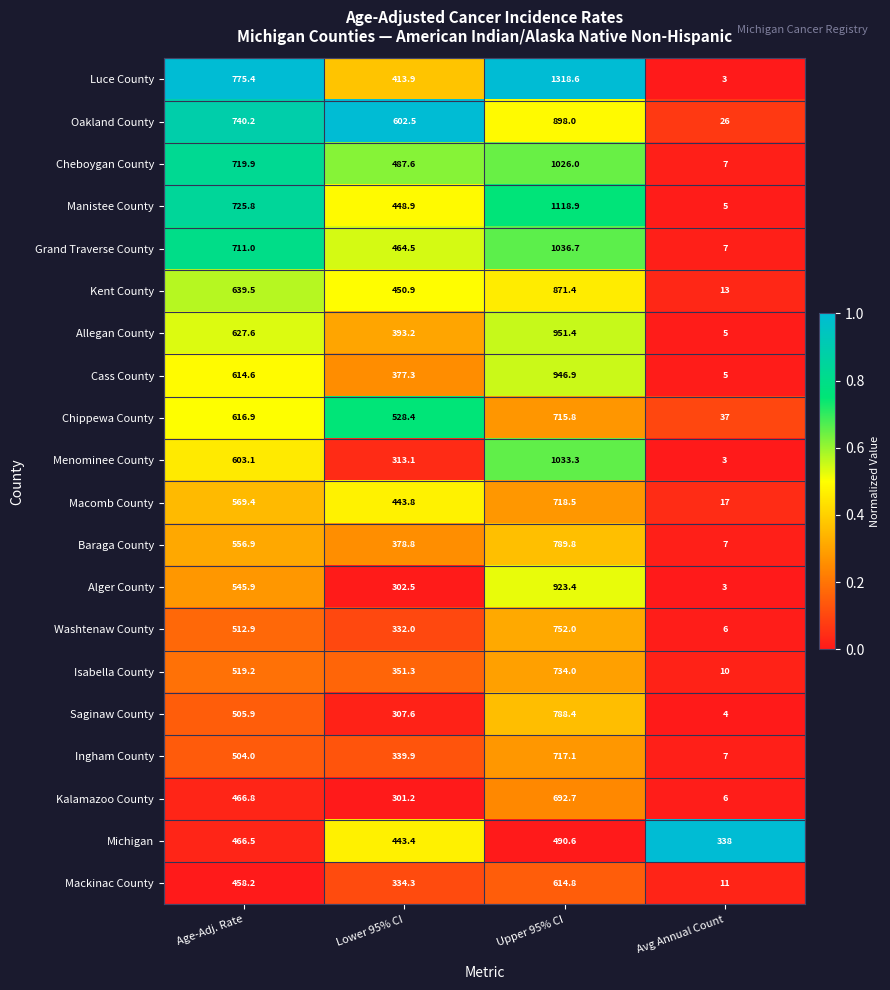

At which label does Menominee County first exceed 603?

Age-Adj. Rate